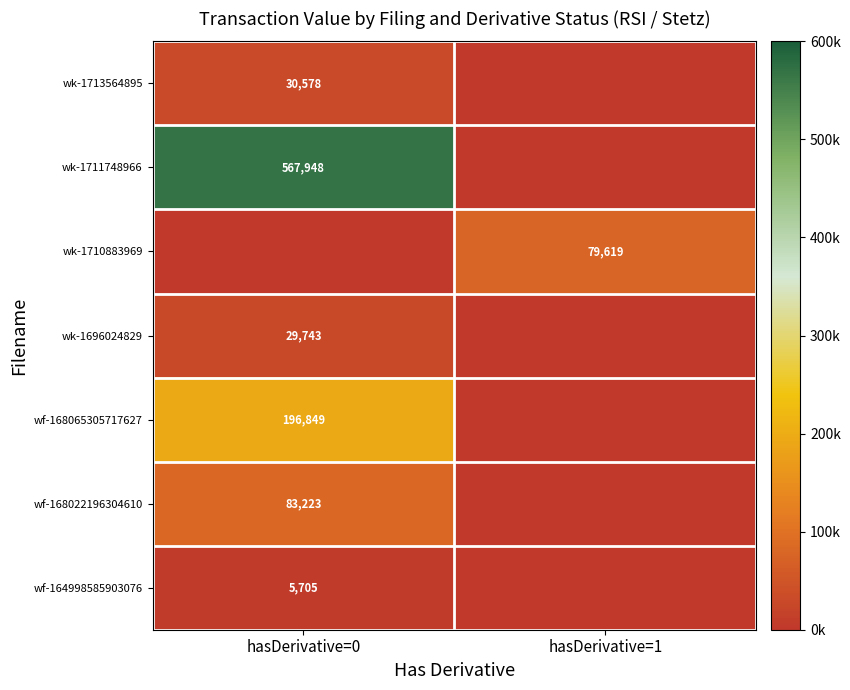

The value of wk-1710883969 at hasDerivative=1 is 79619. True or false?

True